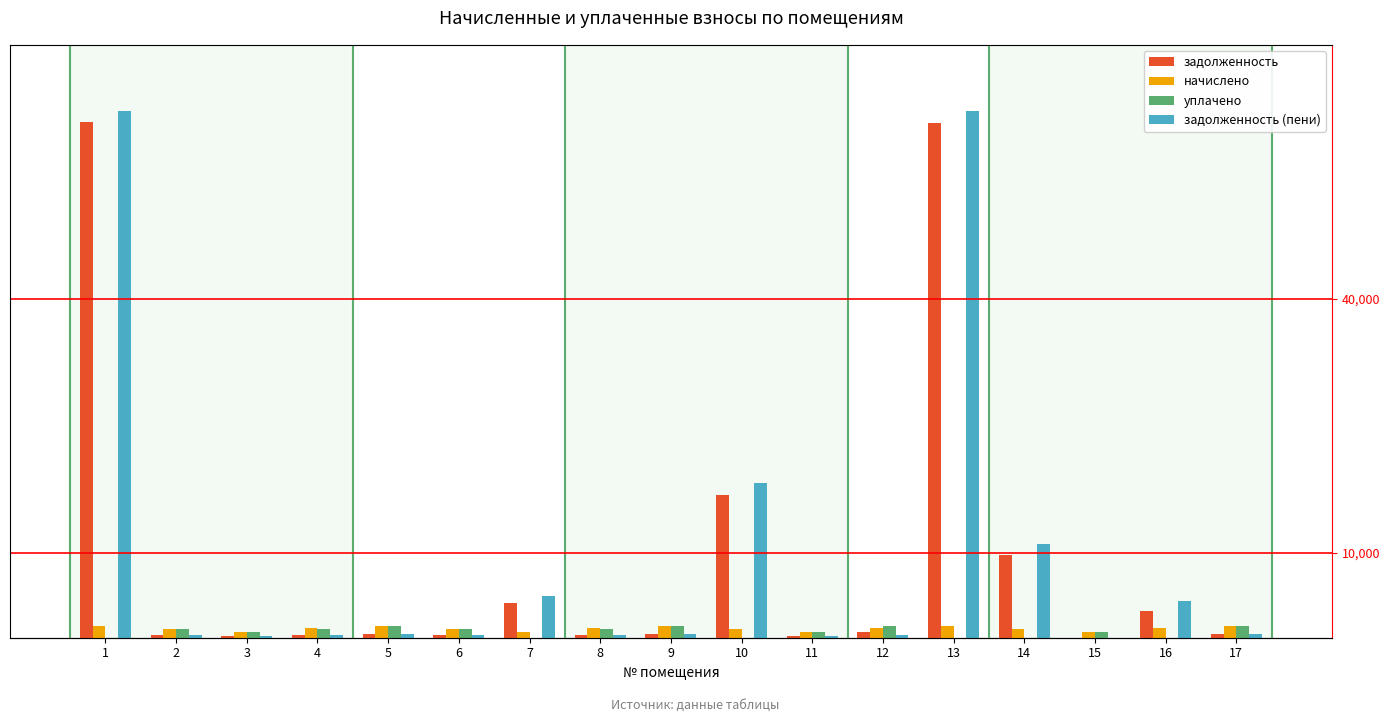

Is the value of уплачено at 13 greater than the value of задолженность (пени) at 9?

No